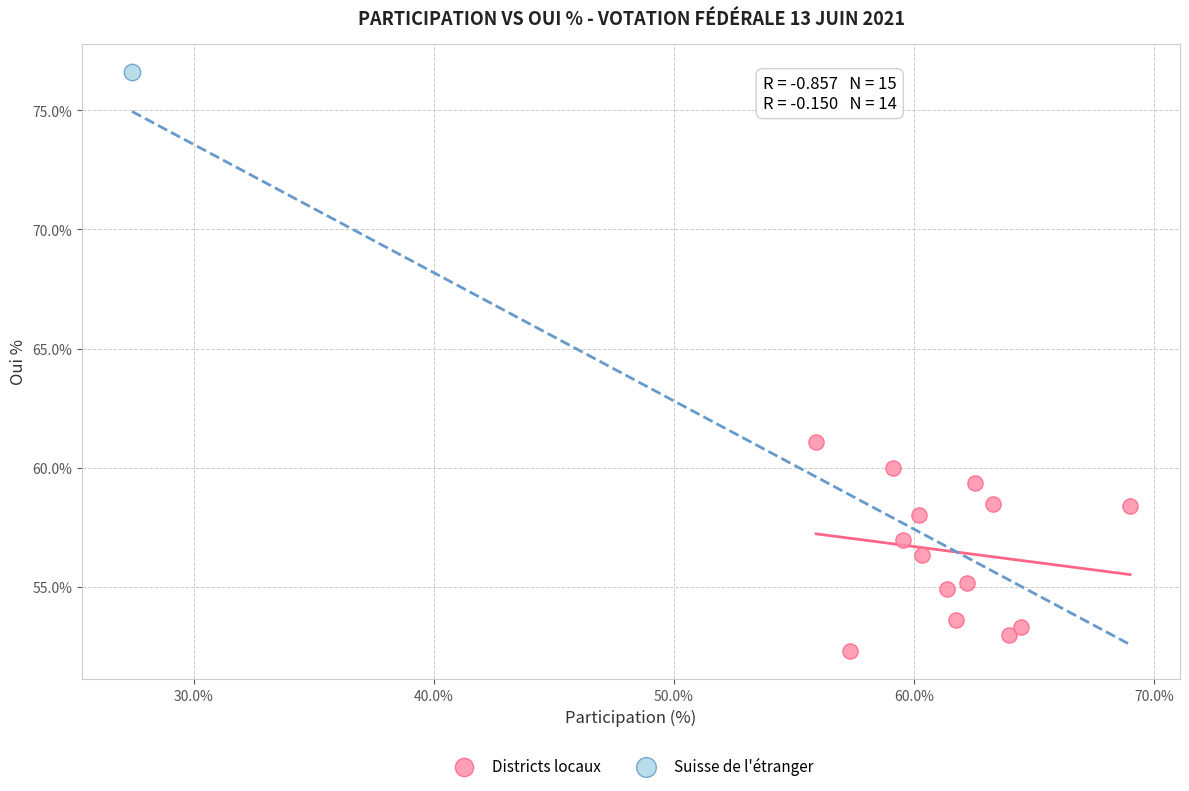

What are all the series names shown in the legend?

Districts locaux, Suisse de l'étranger